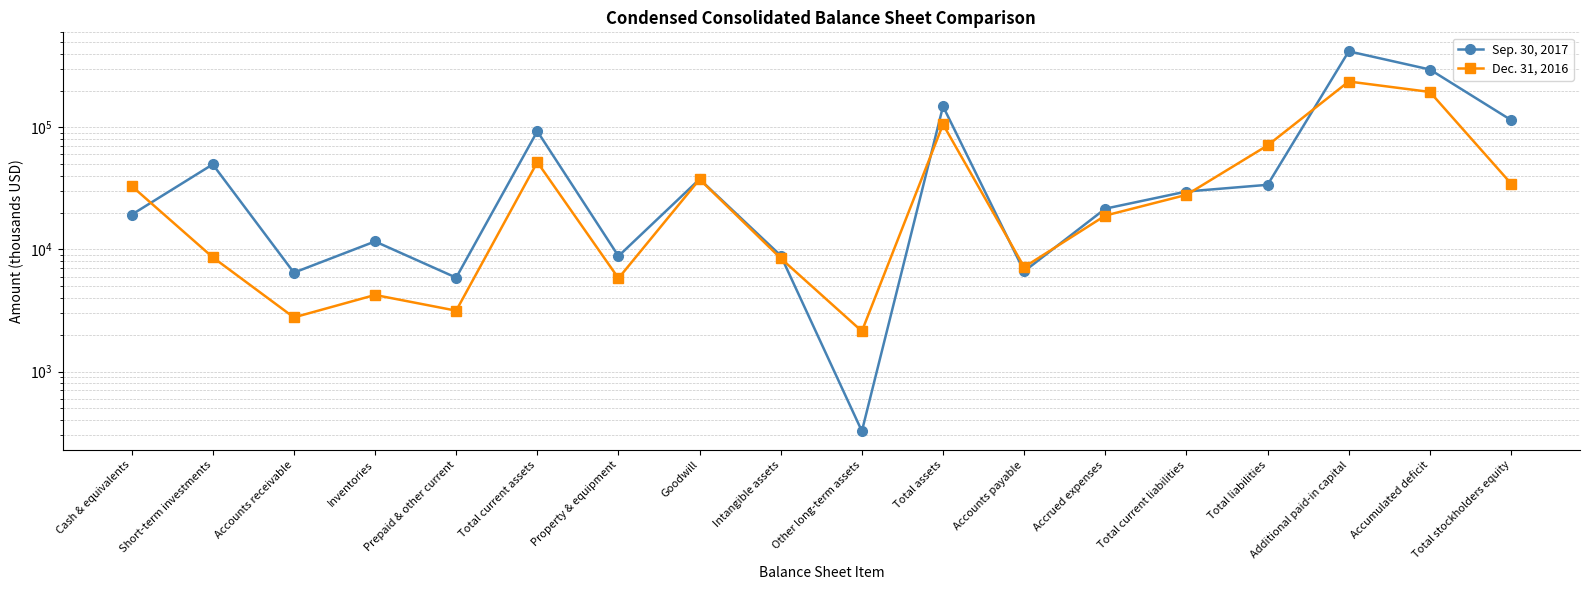

True or false: Dec. 31, 2016 and Sep. 30, 2017 intersect in this chart.

True